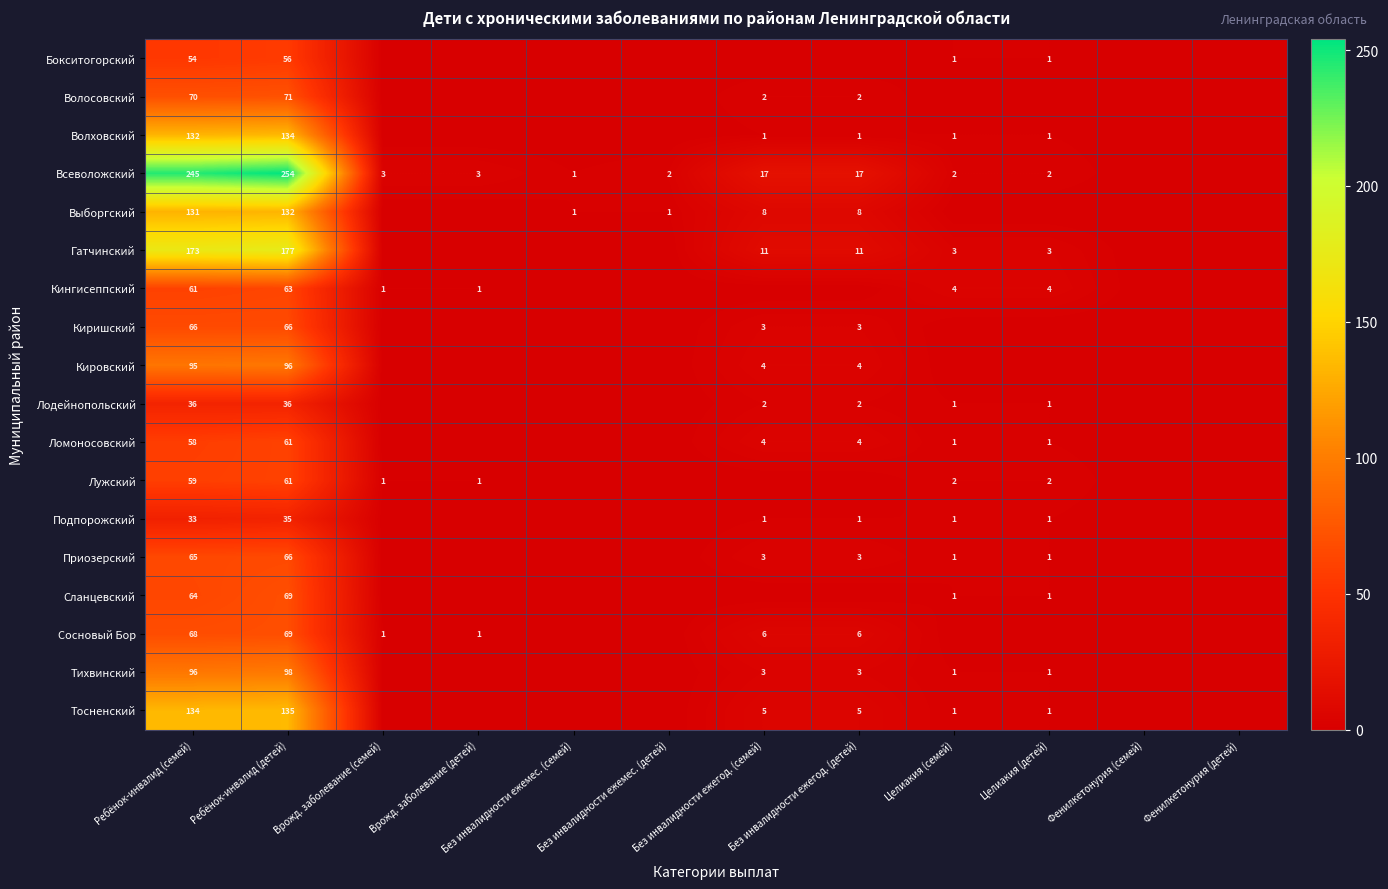

Which label corresponds to the largest value in the chart?

Ребёнок-инвалид (детей)